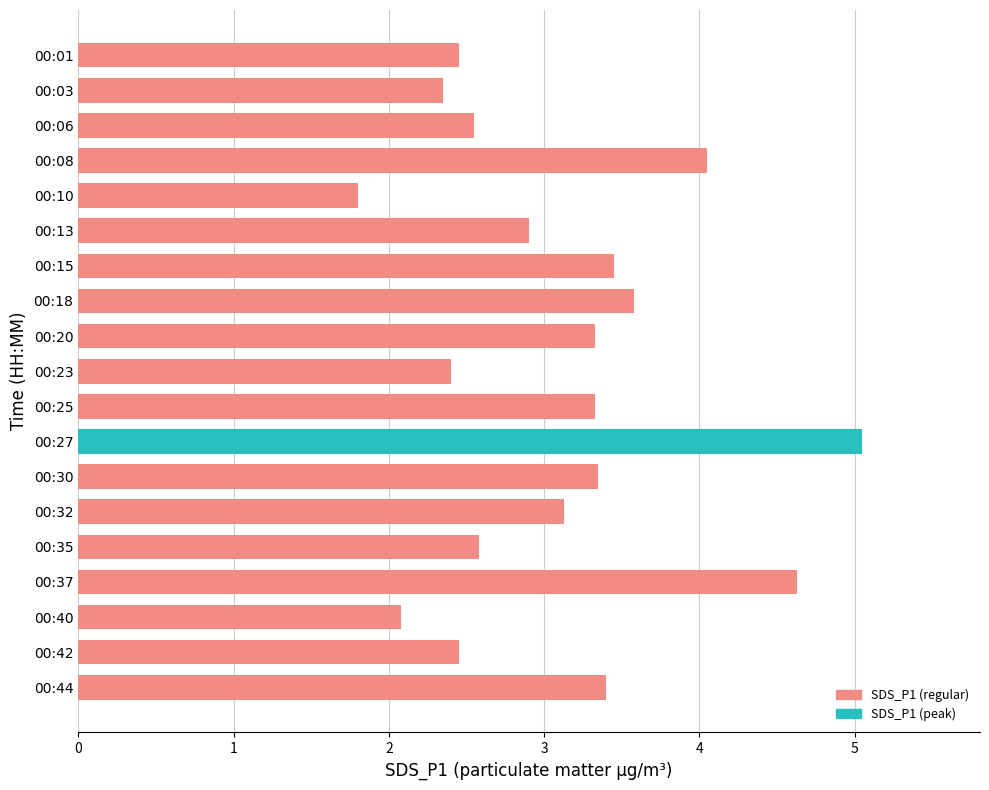

What is the average value?

3.1